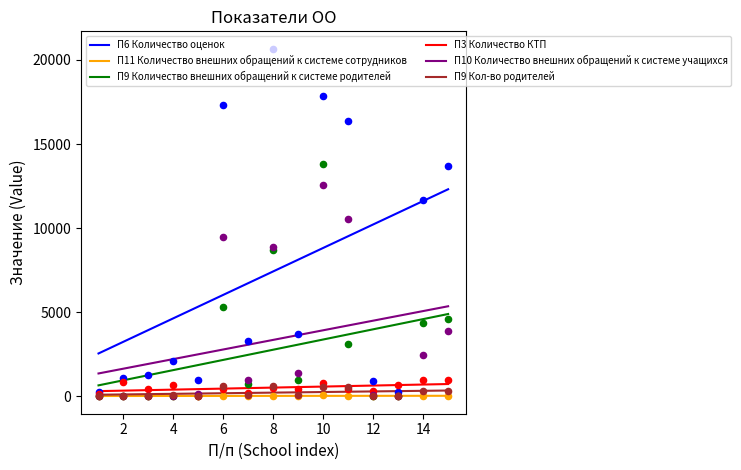

Which series reaches the minimum Y coordinate?

П9 Количество внешних обращений к системе родителей